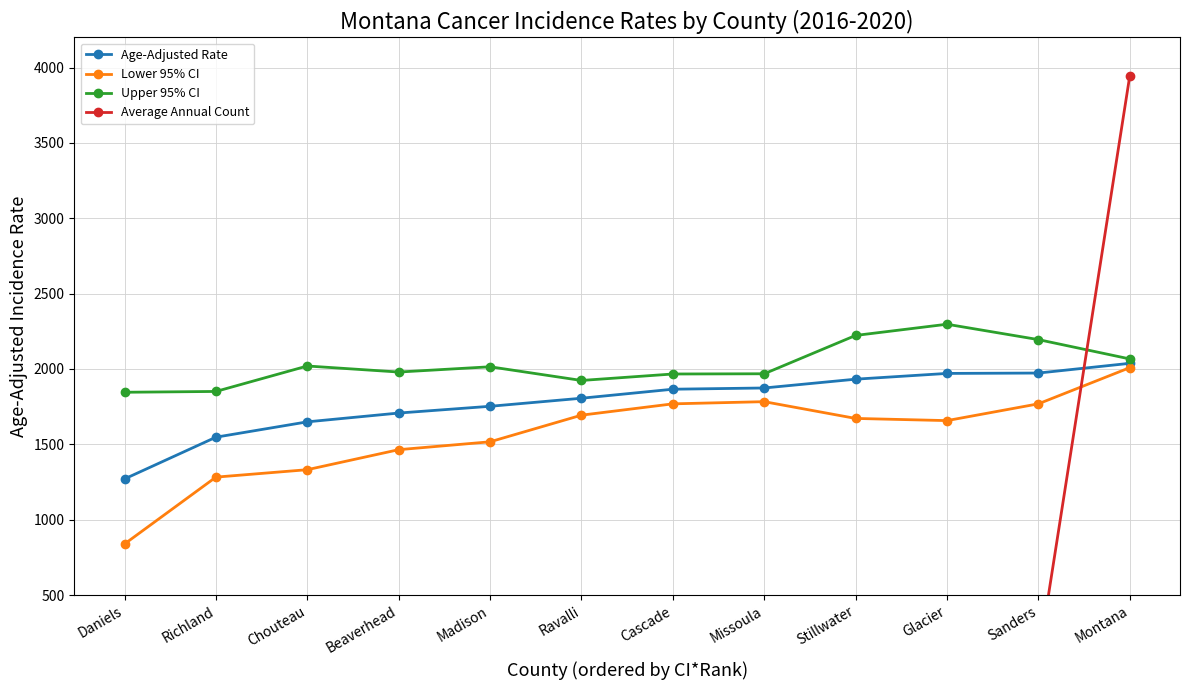

At which category is the sum across all series the highest?

Montana